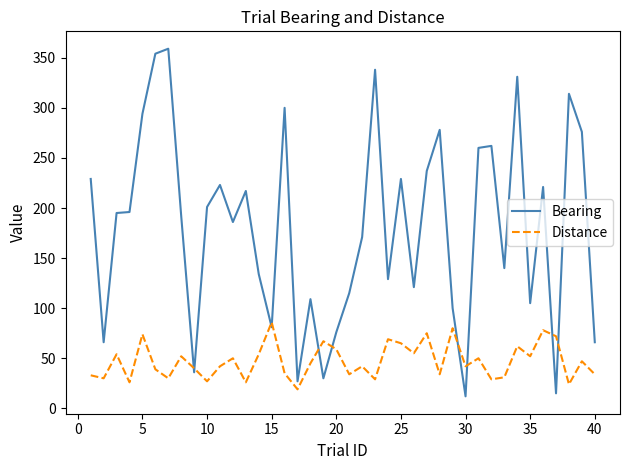

List the series in order of their overall mean, lowest first.

Distance, Bearing